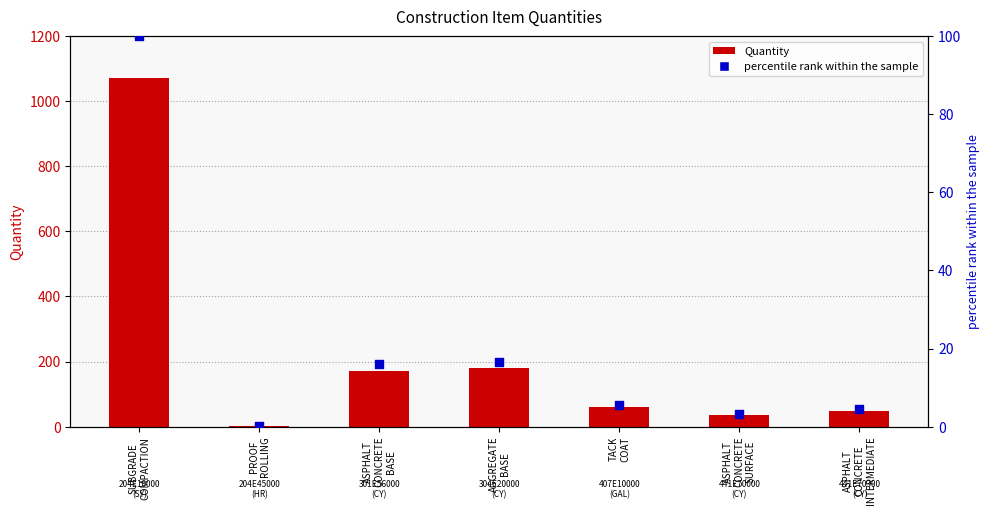

Which series contains the lowest Y value?

percentile rank within the sample